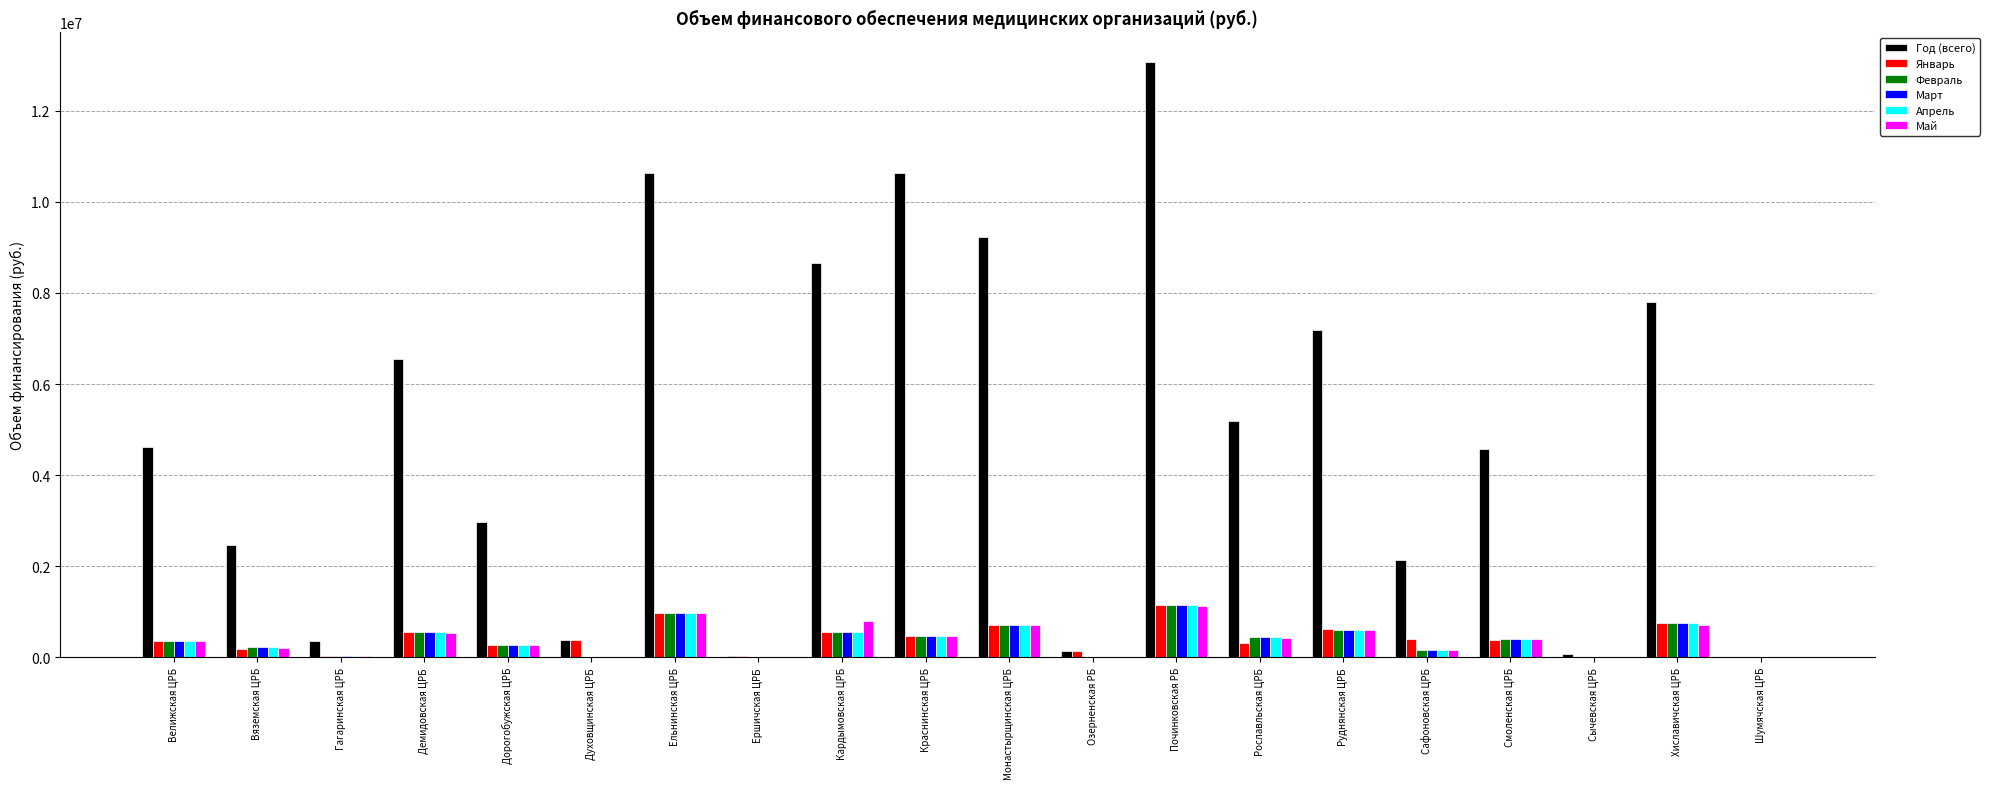

Which series has the largest total across all categories?

Год (всего)